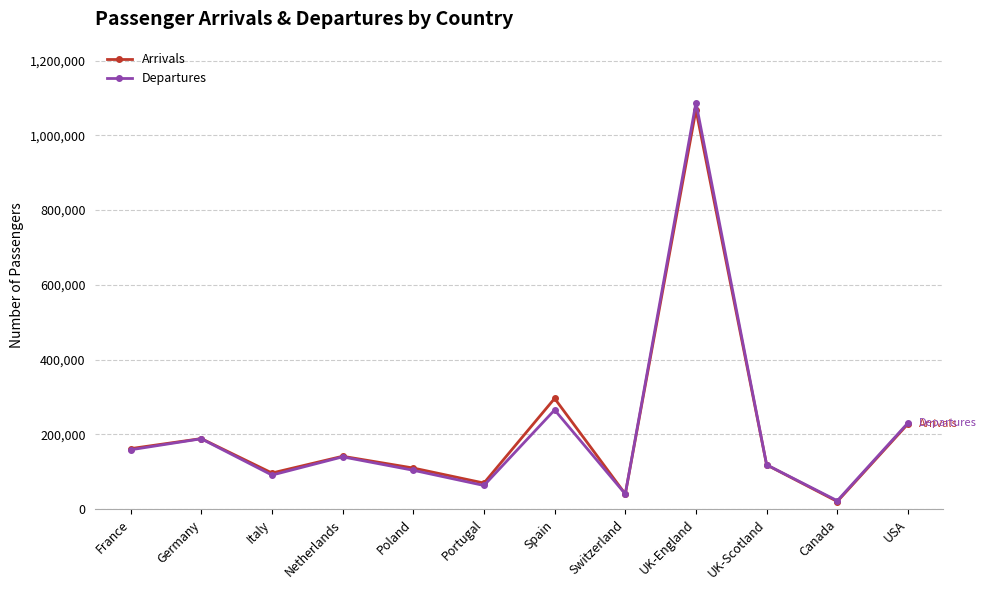

What is the difference between the maximum and minimum values in the Arrivals series?

1047573